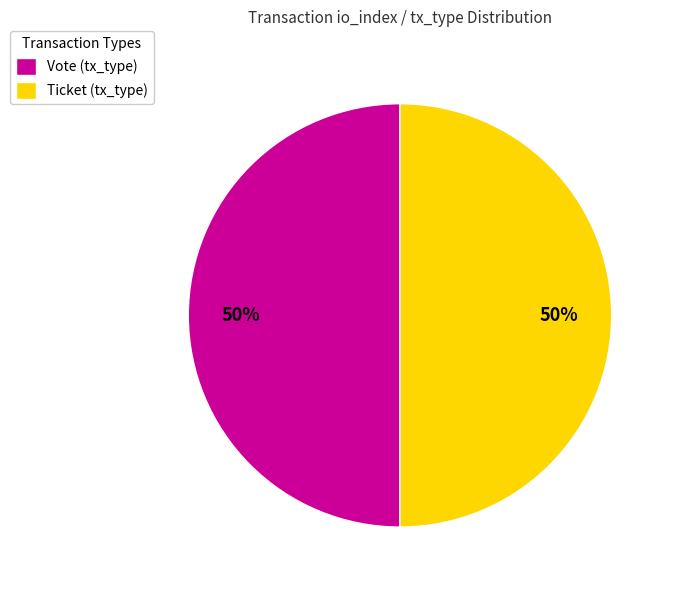

Approximately how many times larger is the value at Ticket (tx_type) compared to Vote (tx_type)?

1.0